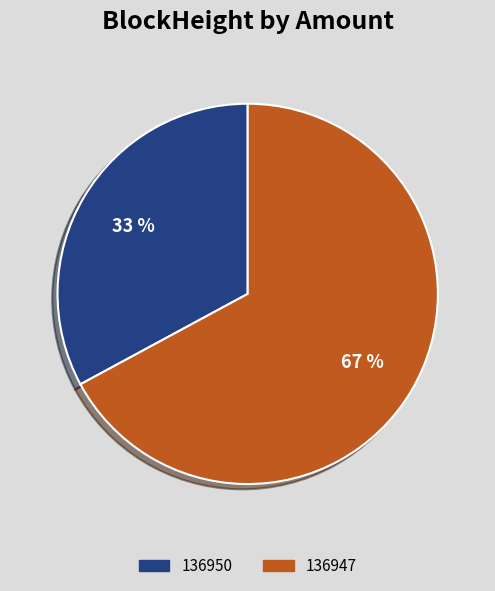

Rank the categories by value from highest to lowest.

136947, 136950